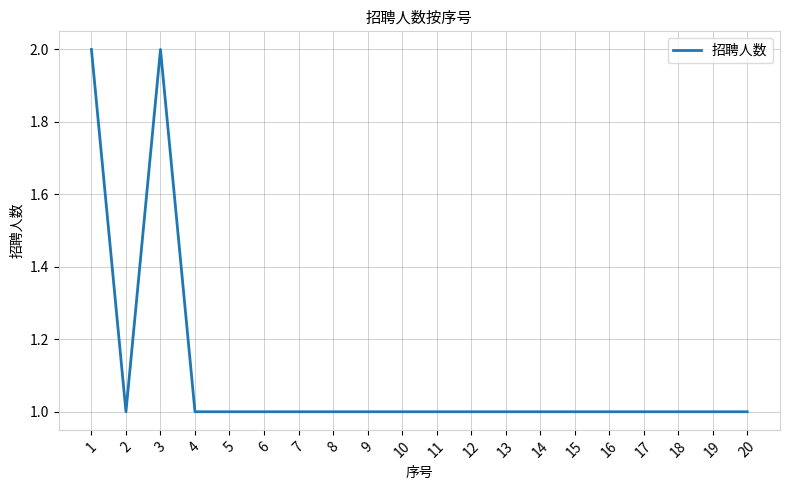

How many categories are shown in the chart?

20